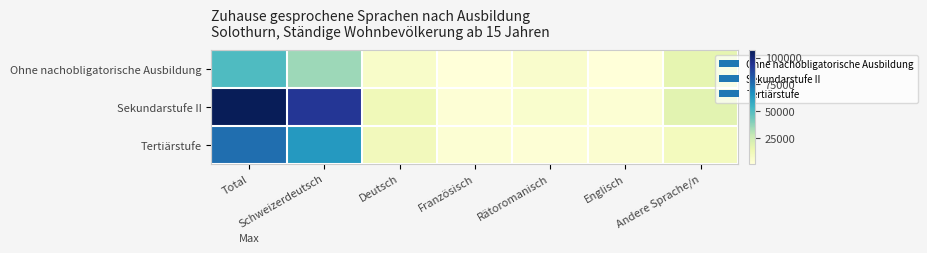

Which series has the largest range (max minus min)?

Sekundarstufe II